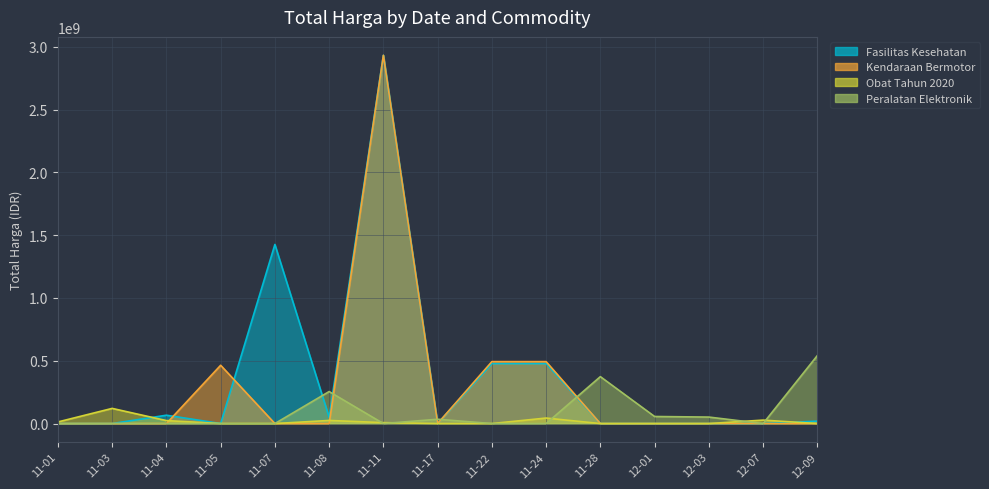

Between 11-17 and 11-01, which is larger?

11-17